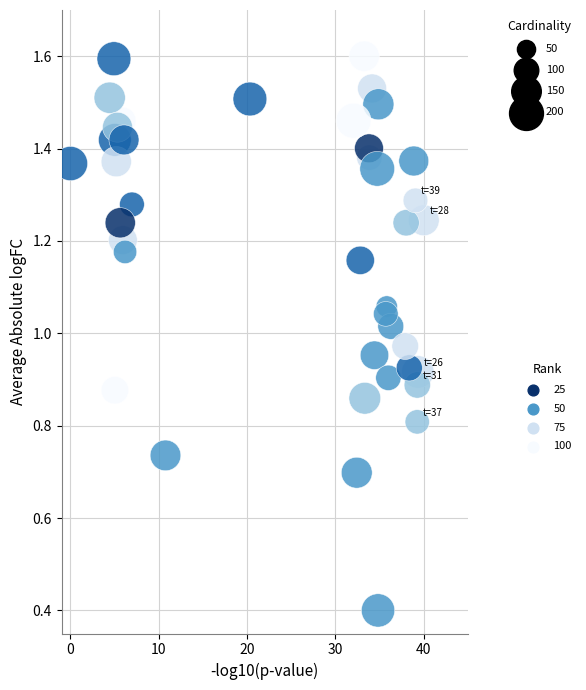

What is the range of X values (max minus min)?

40.0